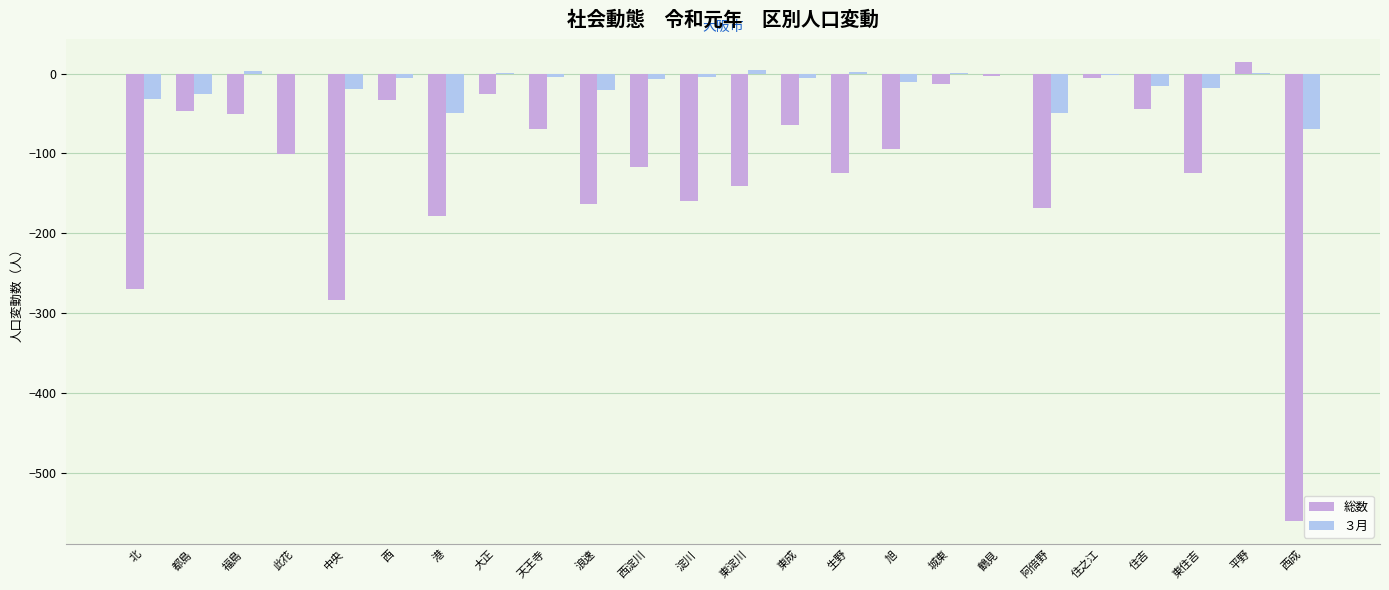

At which category is the sum across all series the highest?

平野